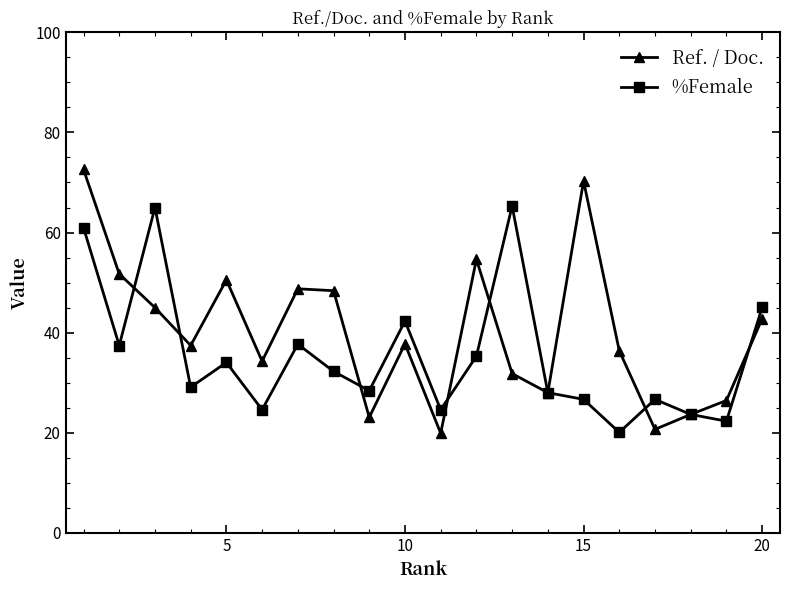

Which series has the widest spread of values?

Ref. / Doc.